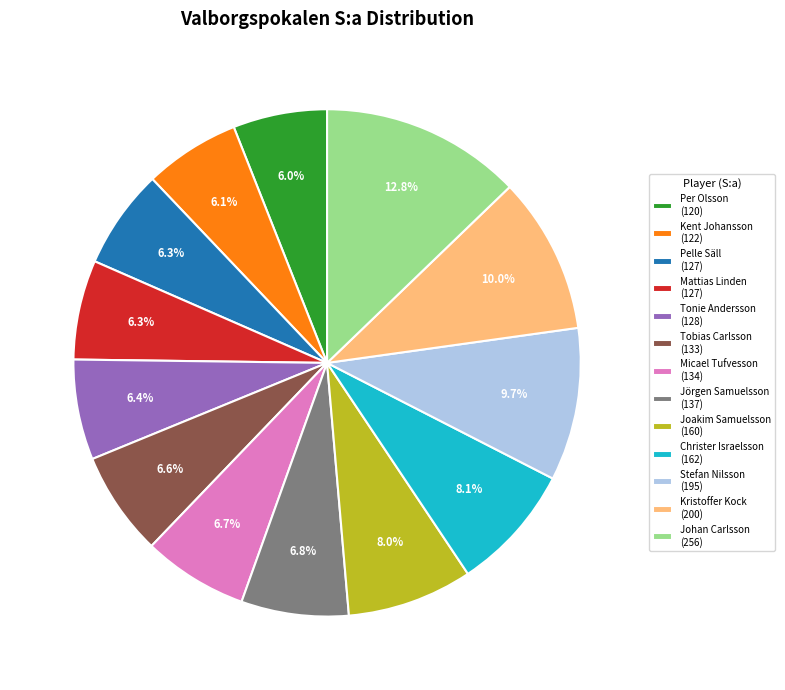

Is Christer Israelsson the majority of the pie?

No